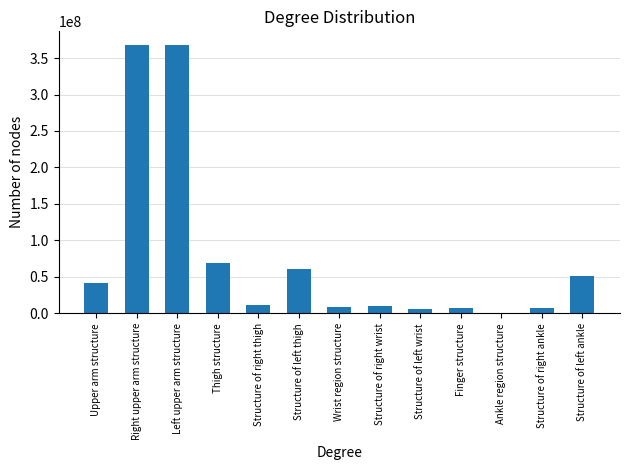

What is the greatest value displayed?

368209003